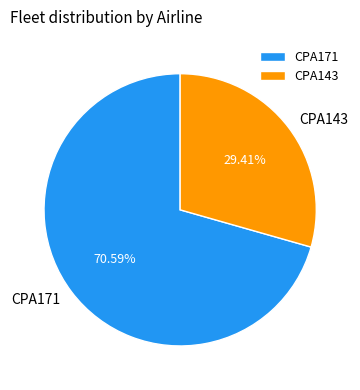

To the nearest percent, what portion does CPA171 represent?

71%